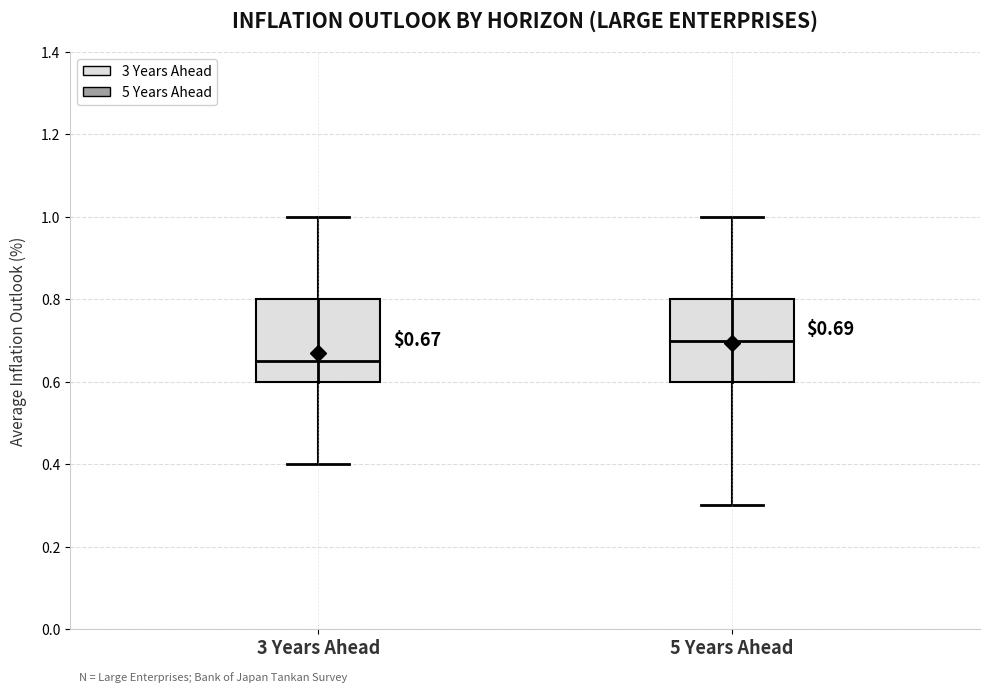

Which box has the highest median line?

5 Years Ahead